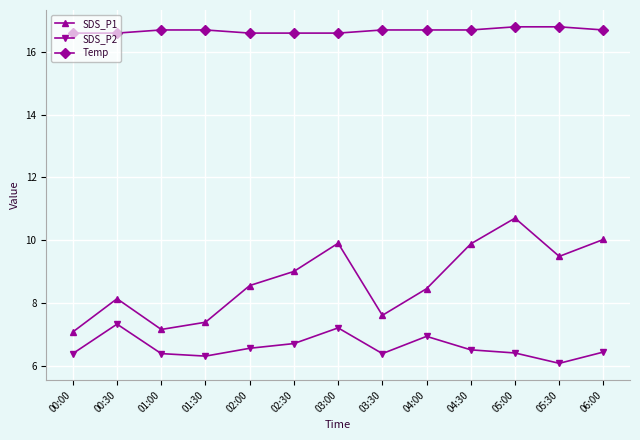

At how many categories does at least one series exceed 14?

13